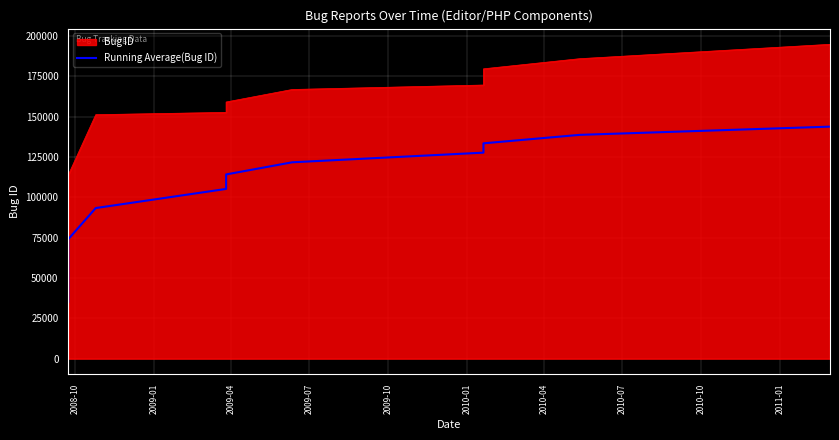

What is the value of the 9th point from the left?

133501.9